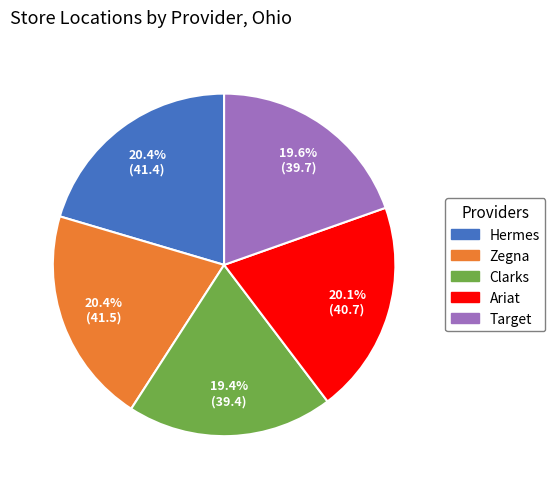

Approximately how many times larger is the value at Ariat compared to Hermes?

1.0